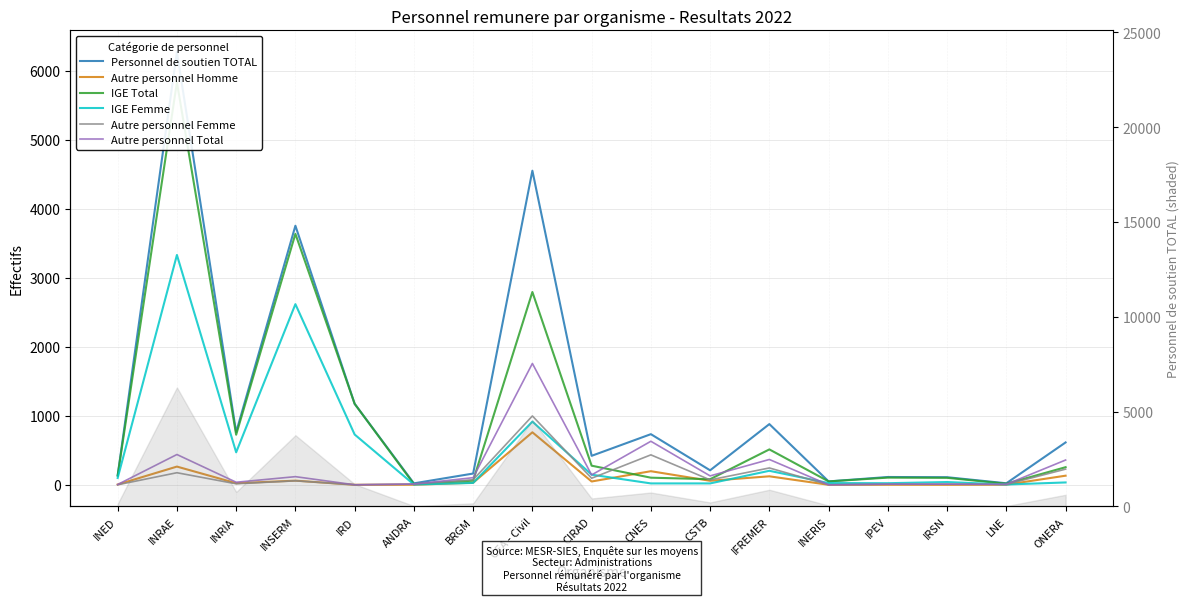

At how many categories does at least one series exceed 1199?

3